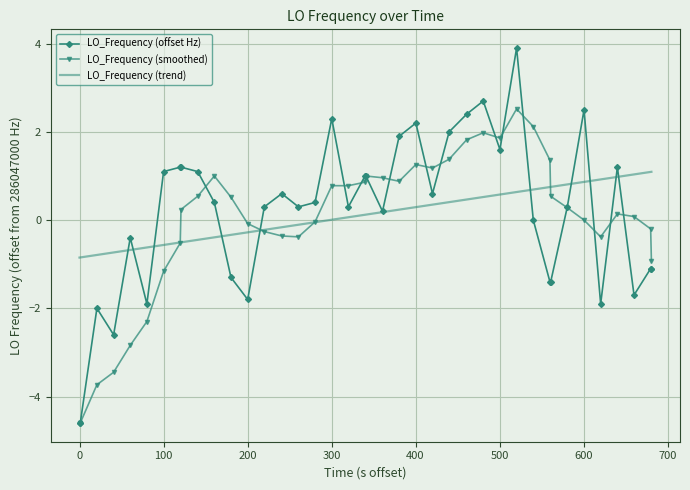

Which series has the widest spread of values?

LO_Frequency (offset Hz)